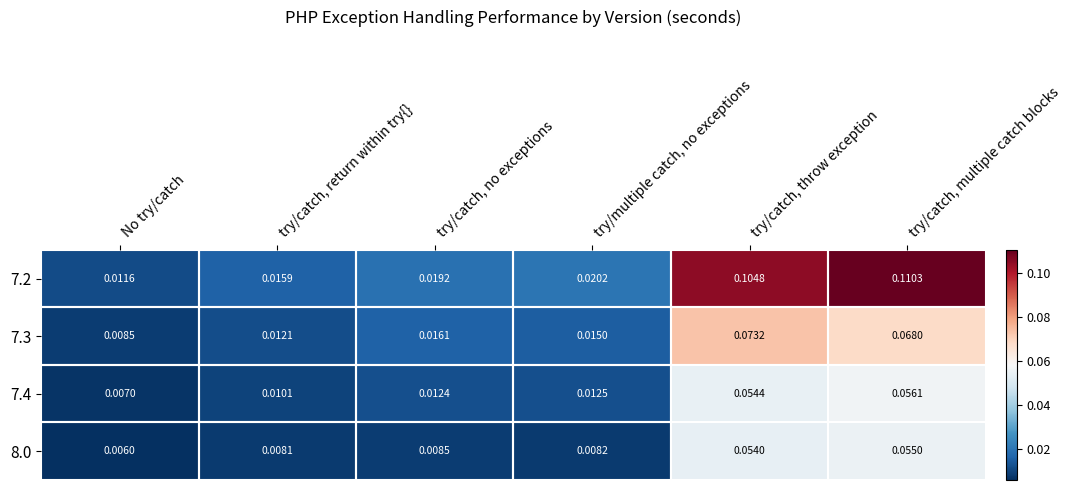

List the labels in order of 7.3 value, largest first.

try/catch, throw exception, try/catch, multiple catch blocks, try/catch, no exceptions, try/multiple catch, no exceptions, try/catch, return within try{}, No try/catch